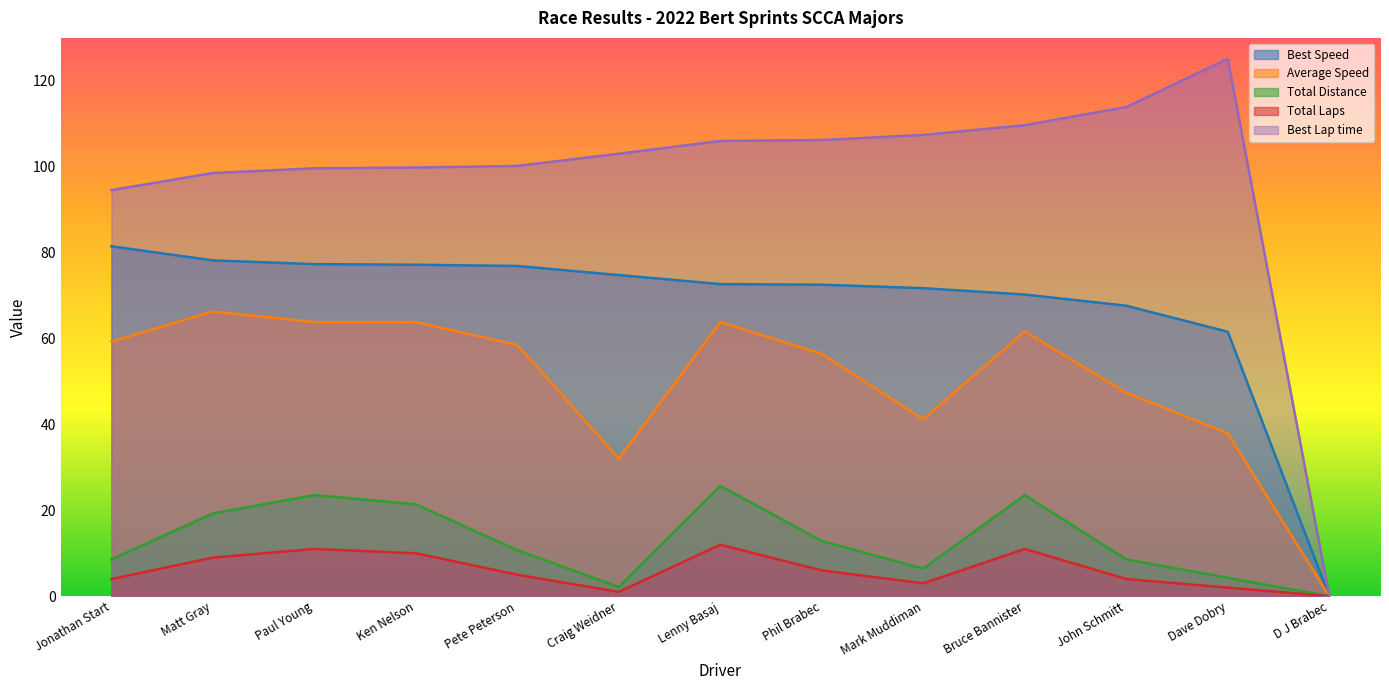

True or false: Best Speed and Average Speed cross at least once.

False